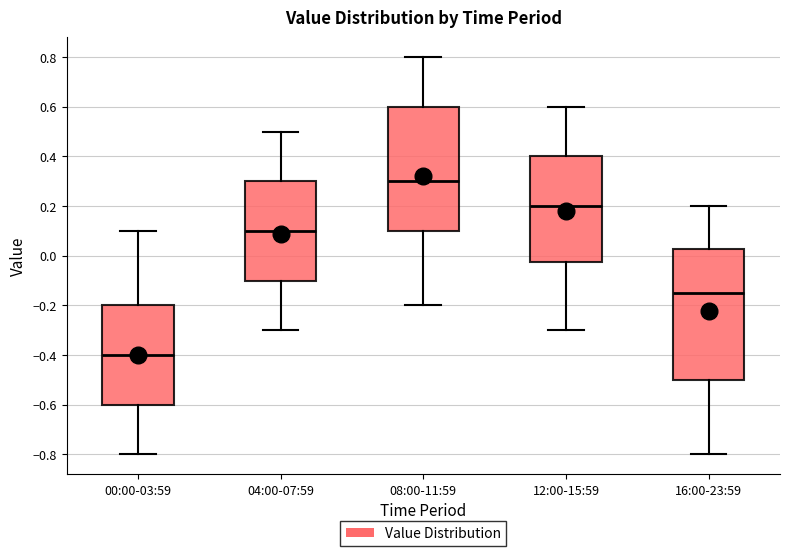

Where is the upper edge of the box for 08:00-11:59 on the y-axis? The values are not printed on the chart, so give them approximately, as read against the axis.

0.60